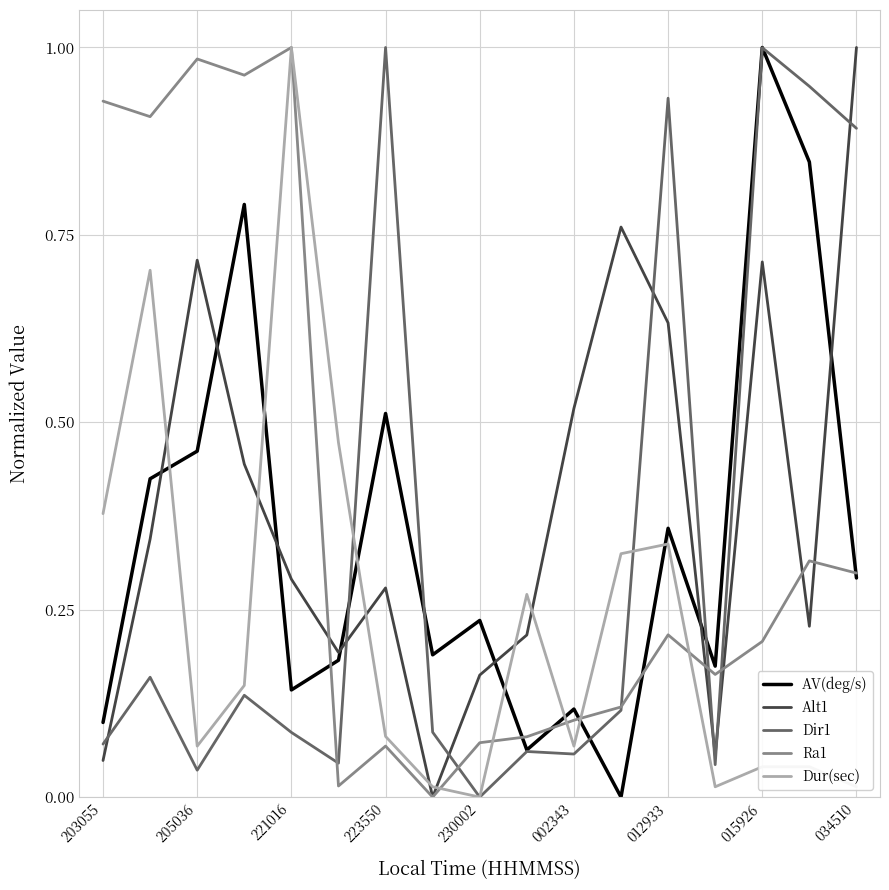

Does the chart have visible grid lines?

Yes